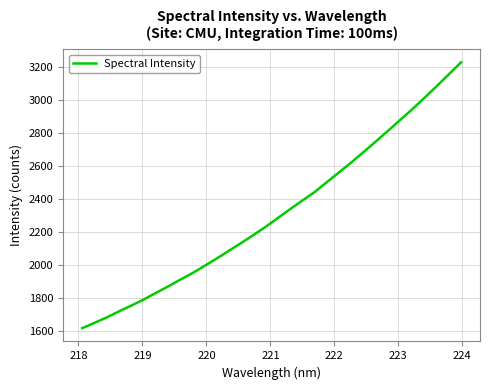

What is the smallest value displayed?

1620.1